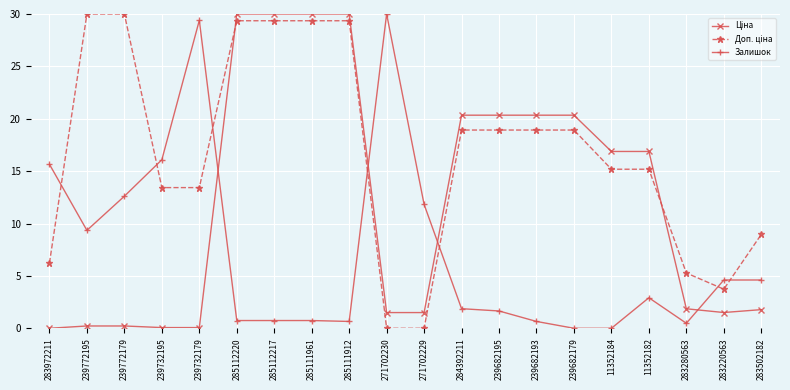

What is the total value across all series at 285112217?

60.1